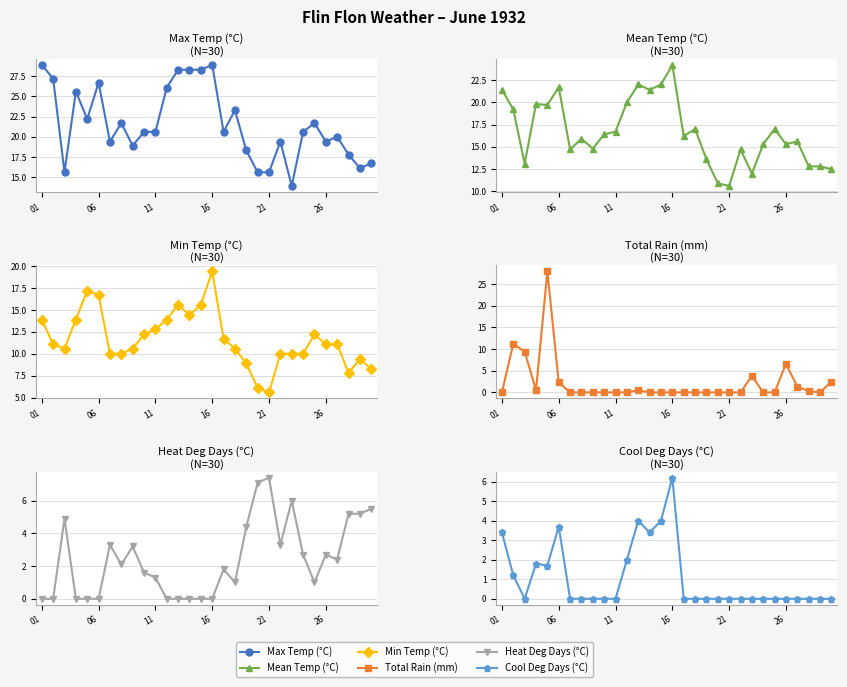

What is the total value across all series at 8?

47.5